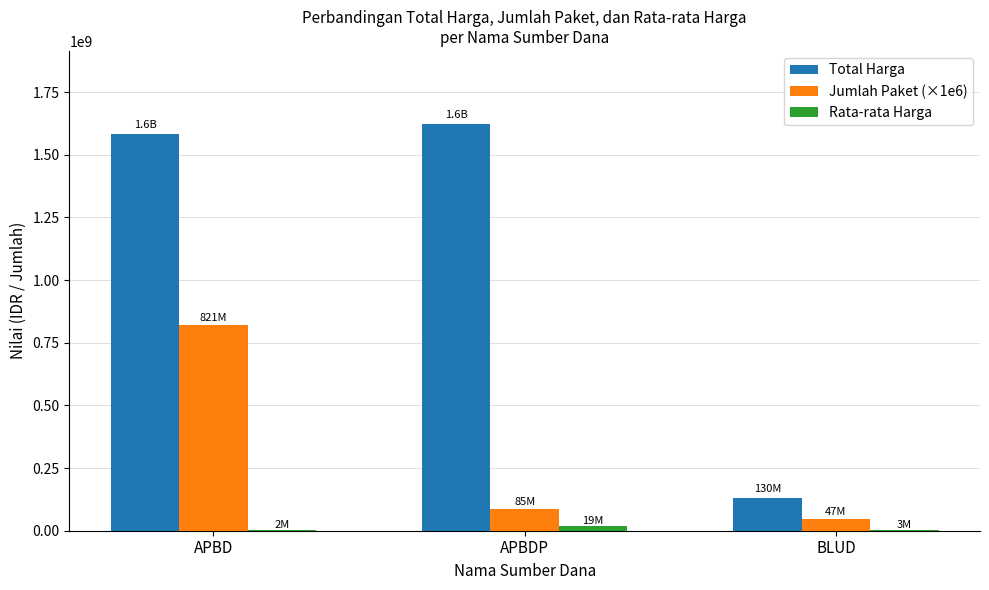

Which series changed the most between APBD and BLUD?

Total Harga